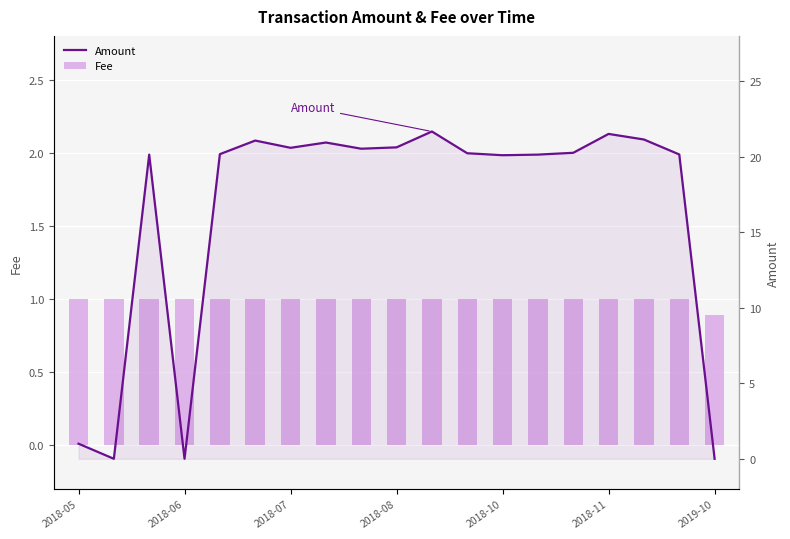

What is the spread (max minus min) of values at 2018-06?

1.0